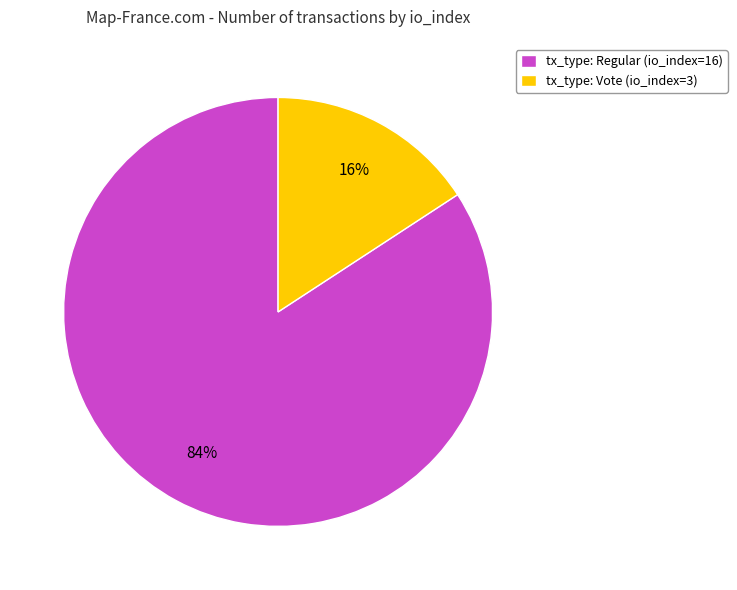

What is the smallest slice in the pie chart?

tx_type: Vote (io_index=3)